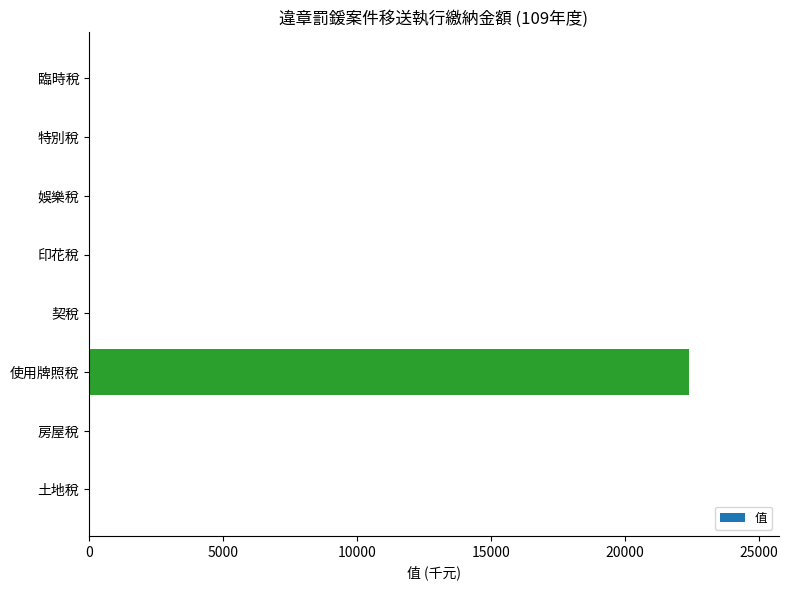

Reading top to bottom, list all the values displayed in this chart.

臨時稅=0	特別稅=0	娛樂稅=0	印花稅=0	契稅=0	使用牌照稅=22388	房屋稅=0	土地稅=0